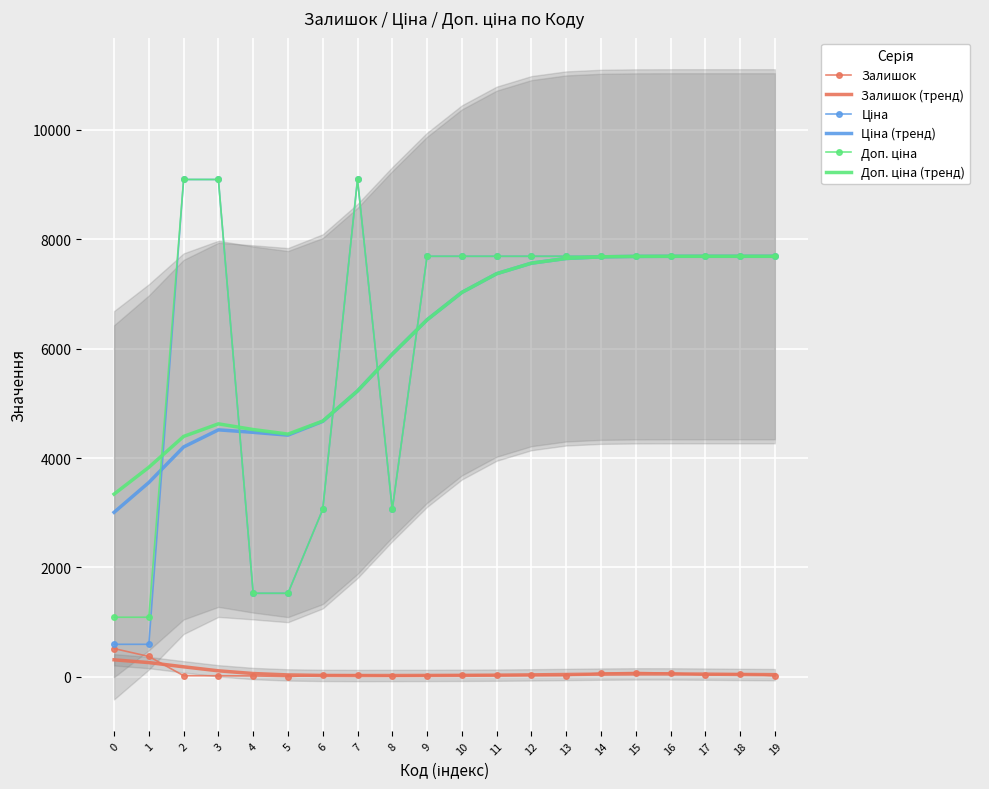

How many lines are shown in the chart?

6